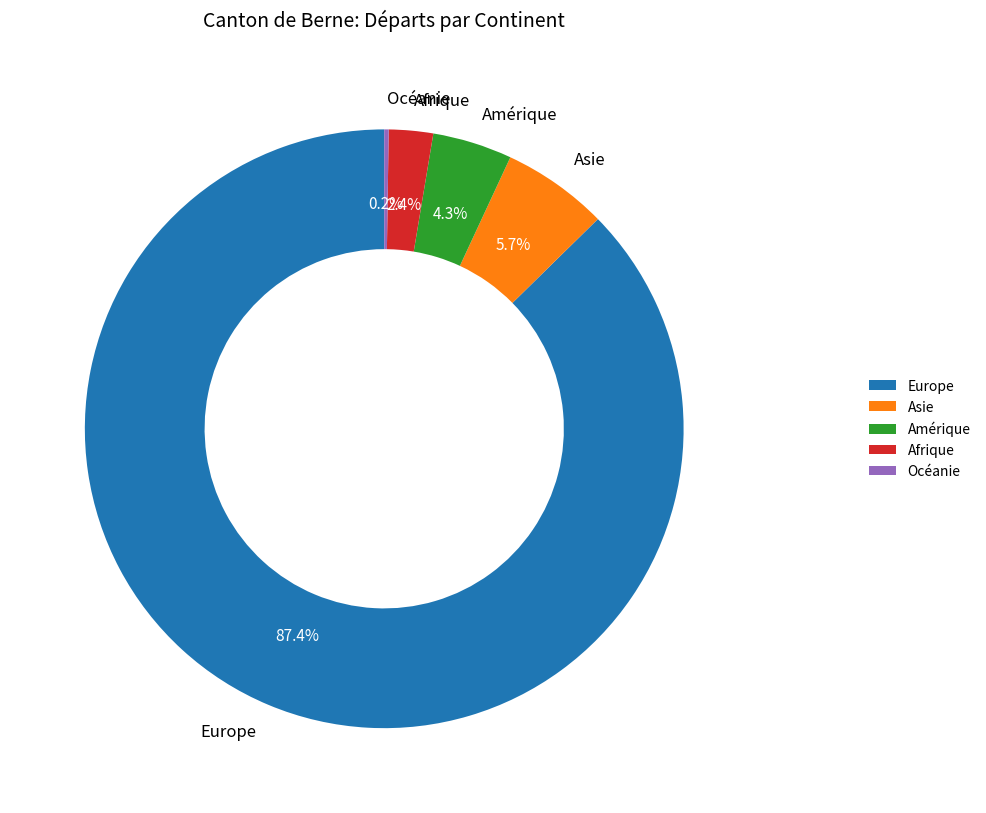

To the nearest percent, what is the combined percentage of Amérique and Europe?

92%